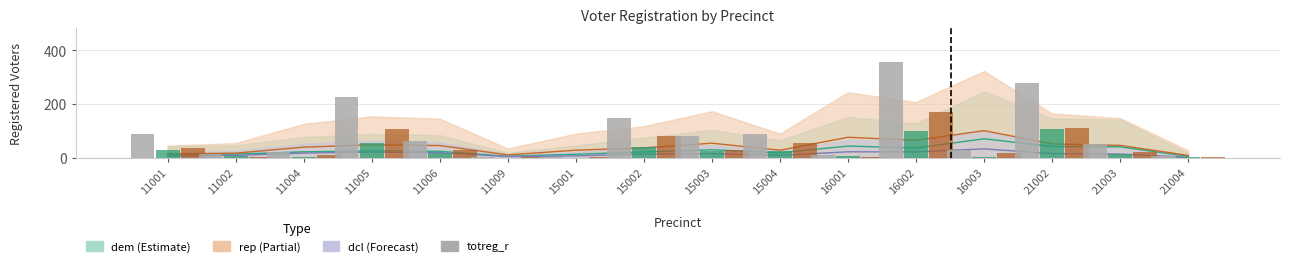

What is the value of the 3rd bar from the left?

20